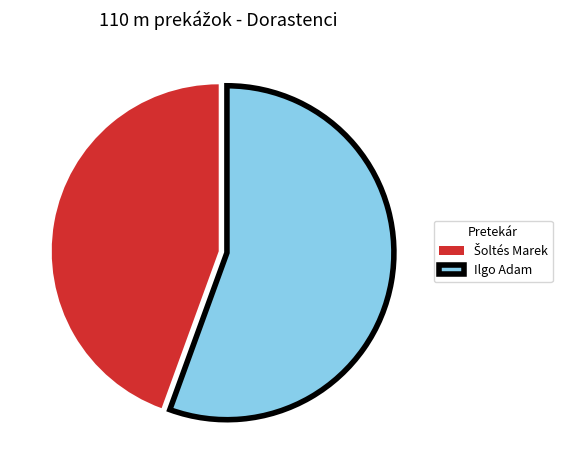

How many segments does this pie chart have?

2